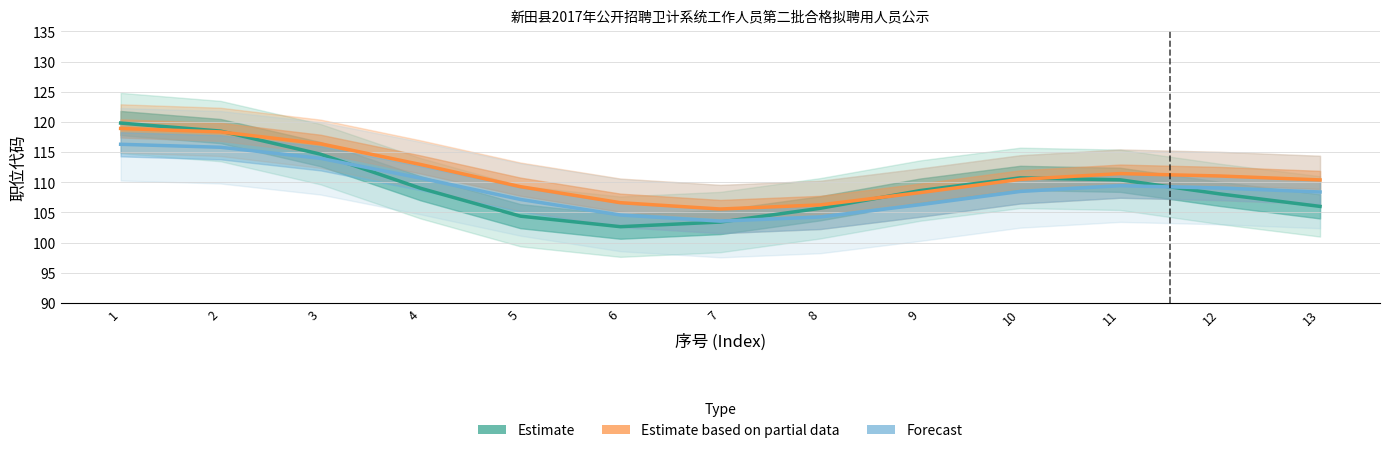

Reading right to left, transcribe all the data shown in this chart.

Estimate: 106.0	108.1	110.4	110.7	108.6	105.7	103.4	102.7	104.4	109.0	114.7	118.5	119.8
Estimate based on partial data: 110.4	111.0	111.4	110.5	108.3	106.3	105.6	106.6	109.3	113.0	116.4	118.3	118.9
Forecast: 108.4	109.0	109.4	108.5	106.3	104.3	103.6	104.6	107.2	110.7	114.0	115.8	116.3